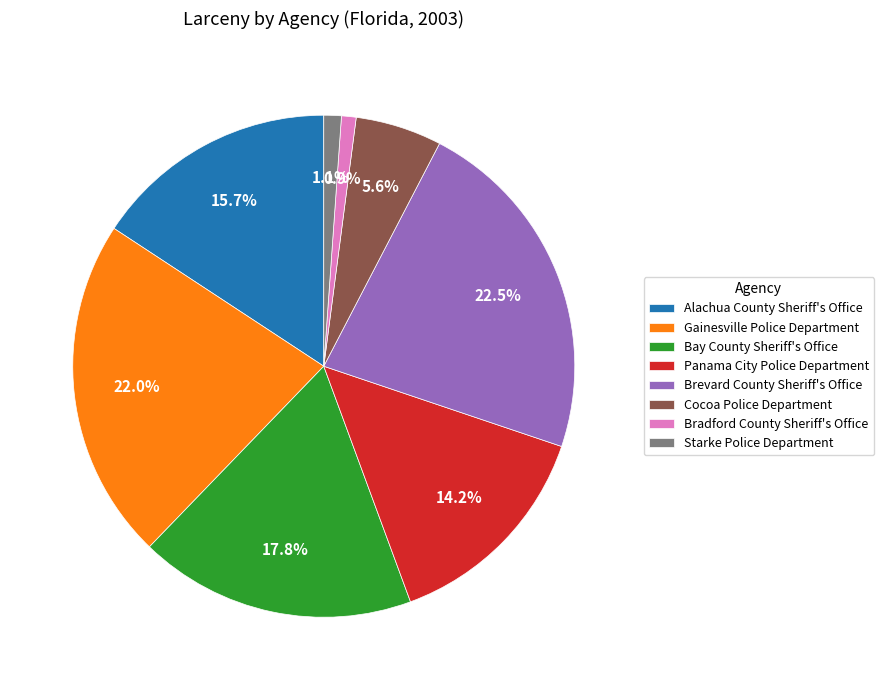

Combined, what portion of the pie is Brevard County Sheriff's Office and Panama City Police Department?

36.8%